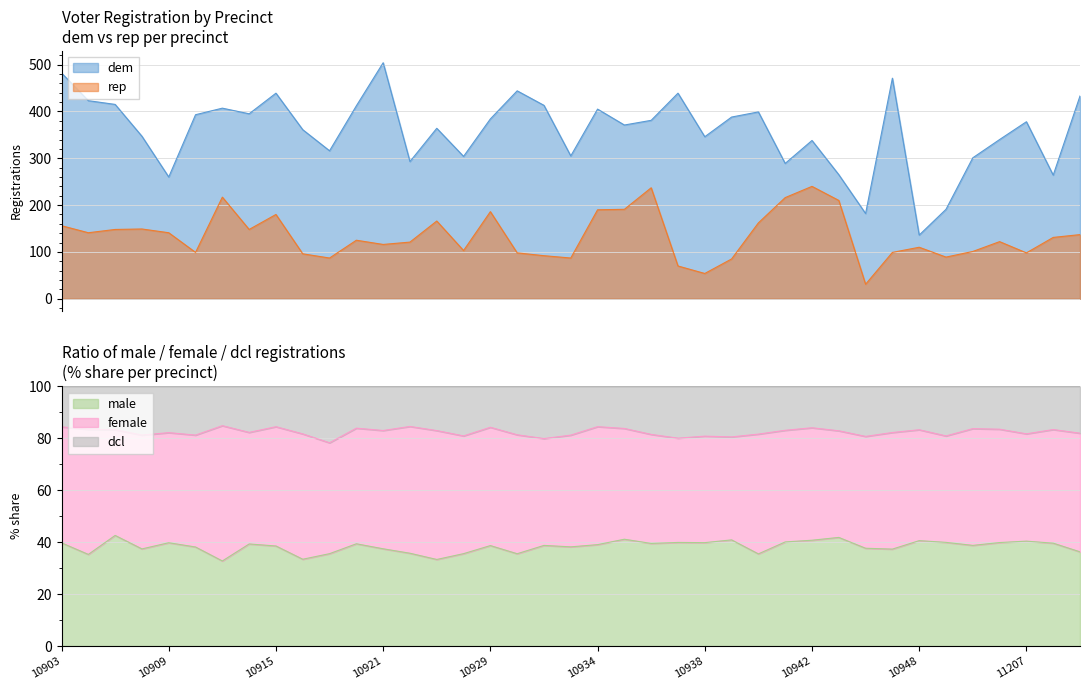

What is the difference between the second highest and second lowest values in the male series?

8.5